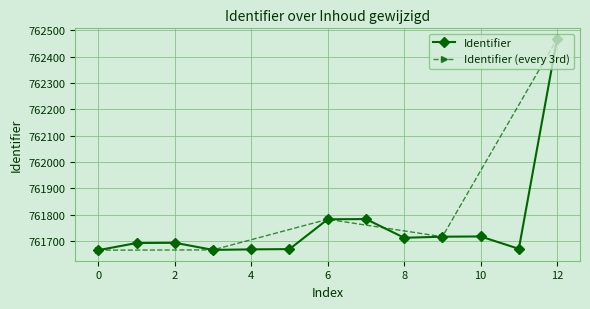

What is the greatest value displayed?

762467